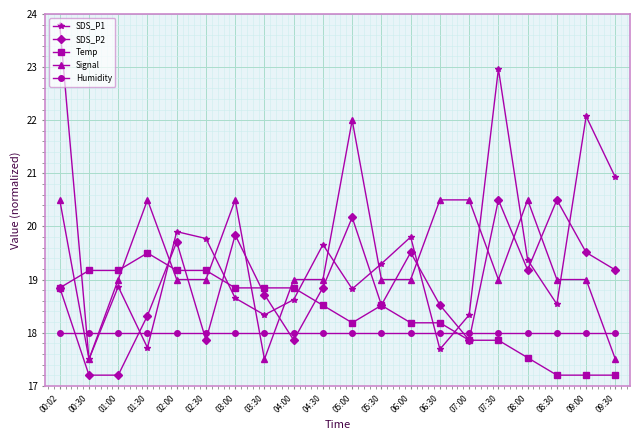

True or false: Signal has more than 0 interior local peaks.

True